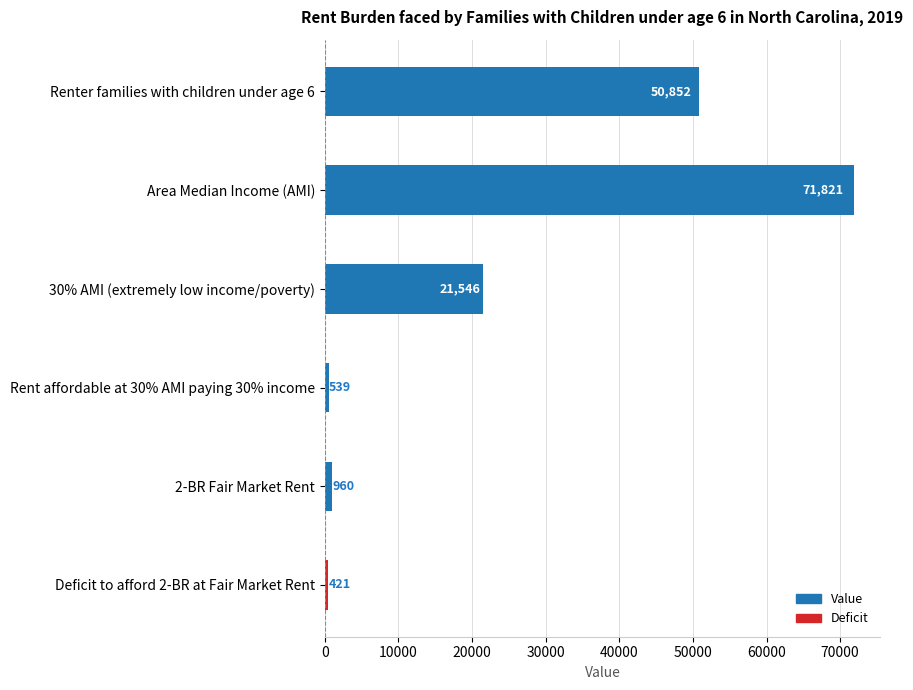

Is it true that the value at Renter families with children under age 6 is 87134.8?

False